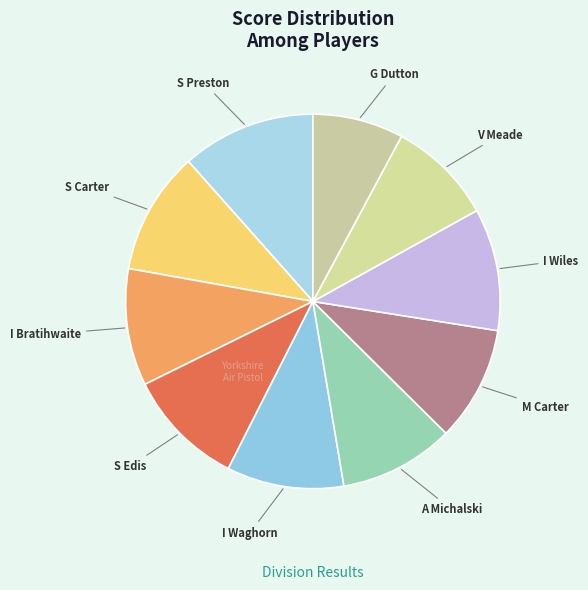

What is the largest slice in the pie chart?

S Preston